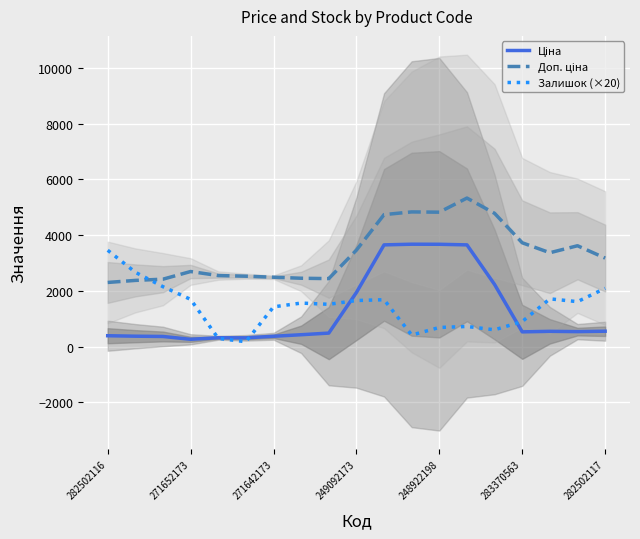

Read the Ціна value at 13.

3652.9